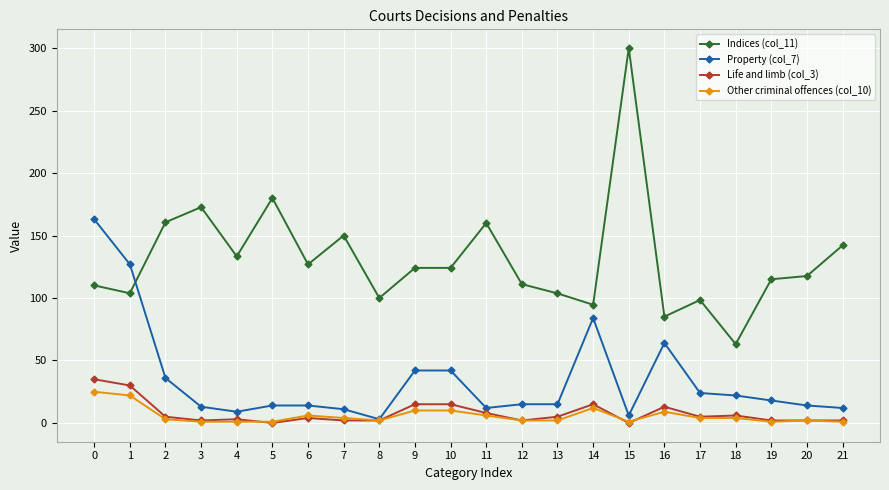

Is it true that Life and limb (col_3) equals 8.0 at 11?

True